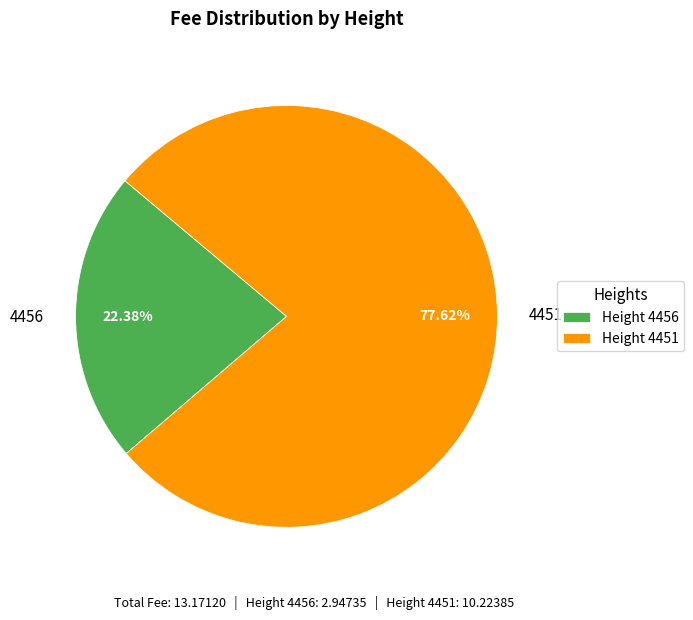

Which slice is the smallest?

4456